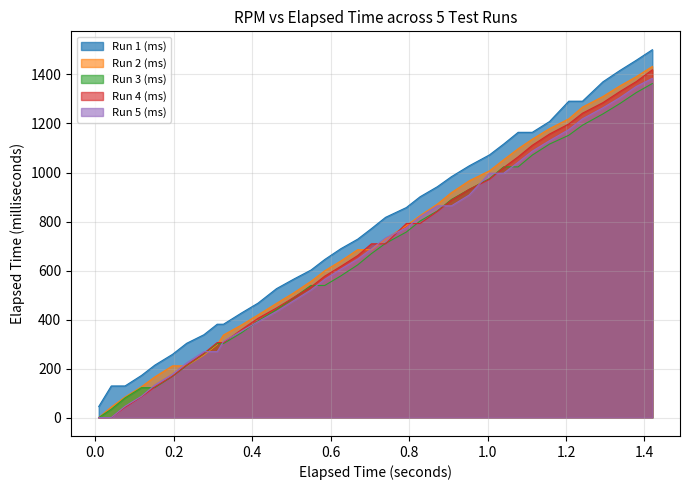

Where is Run 5 (ms) nearest to the value 692?

0.704